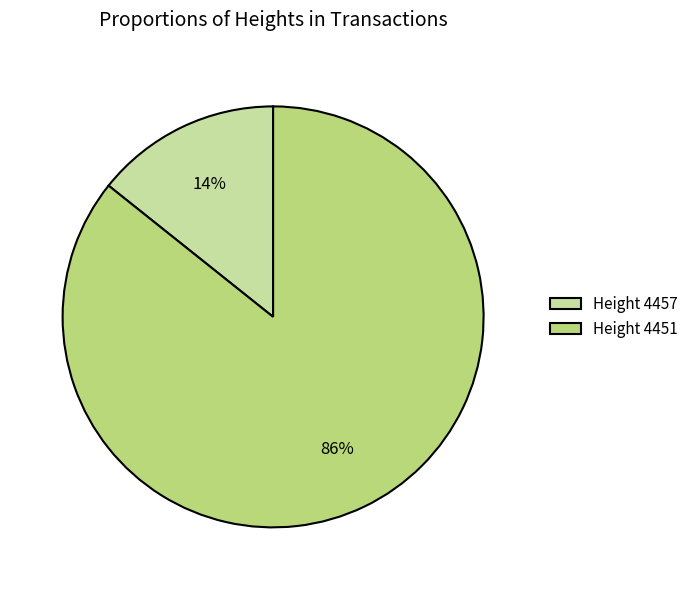

Rank the categories by value from lowest to highest.

Height 4457, Height 4451